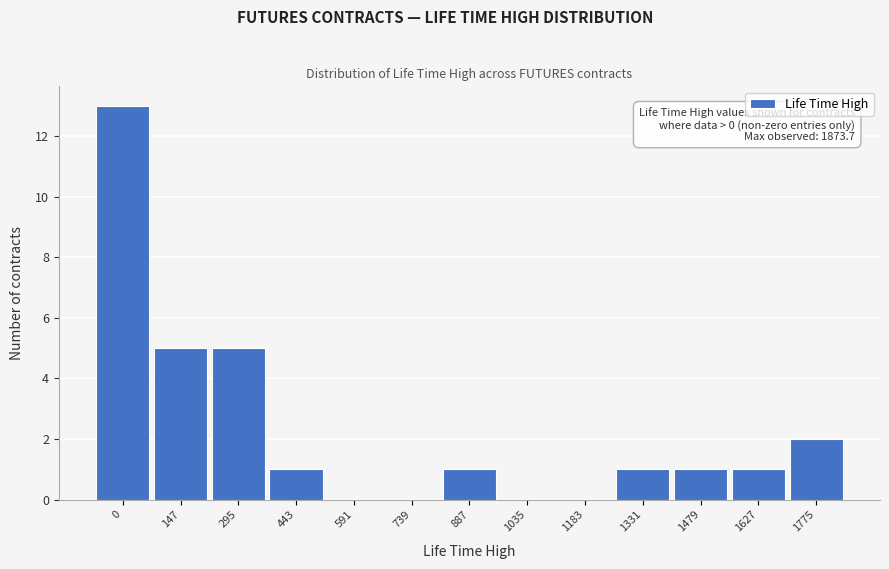

Reading right to left, transcribe all the data shown in this chart.

1775=2	1627=1	1479=1	1331=1	1183=0	1035=0	887=1	739=0	591=0	443=1	295=5	147=5	0=13